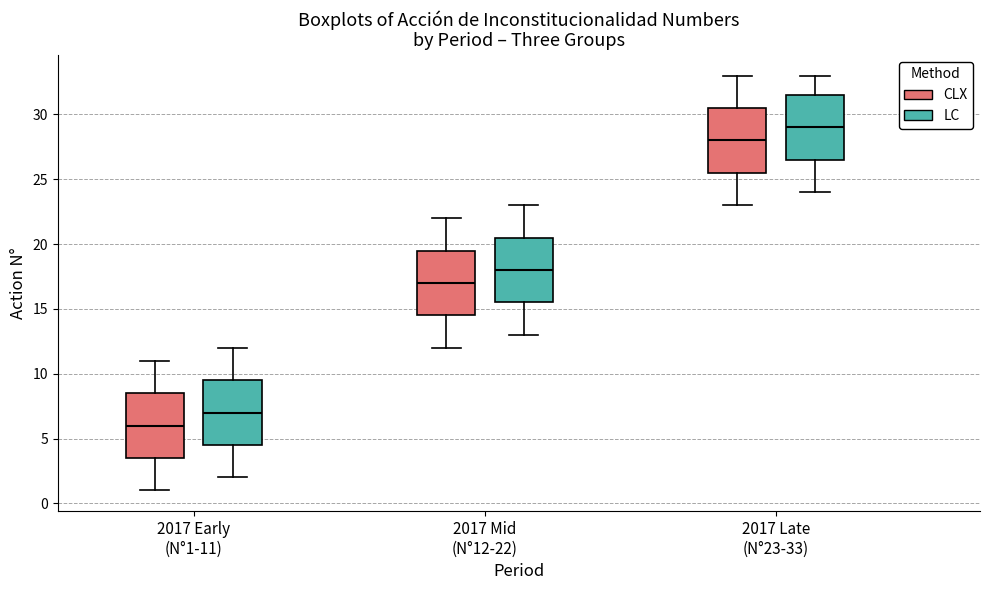

Which box's median line is the highest?

2017 Late (N°23-33) (LC)